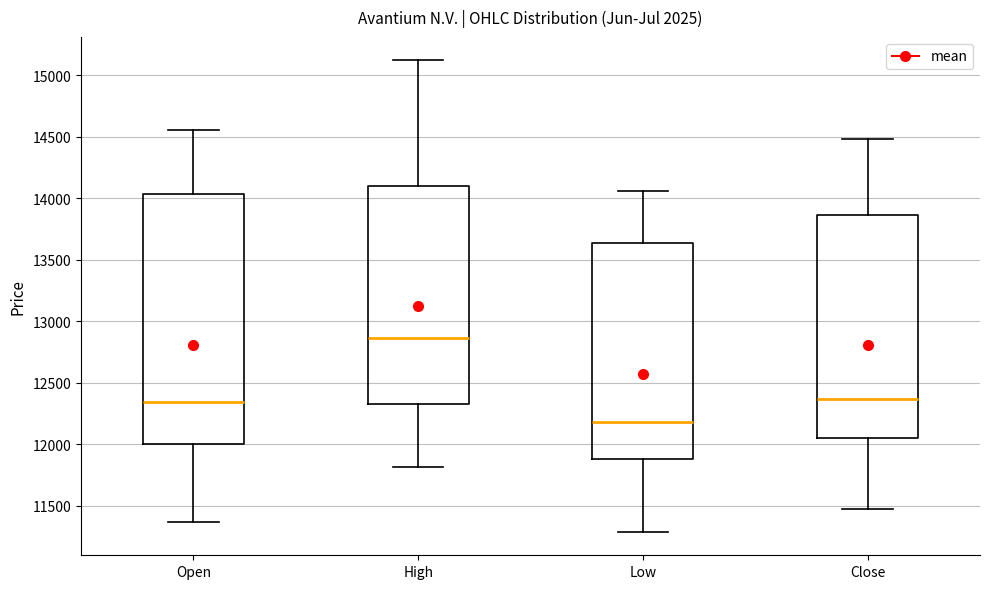

Reading left to right, transcribe this box plot: for each box, give where its median line is, the range the box spans, and where its two whiskers end, as read against the y-axis. The values are not printed on the chart, so give them approximately, as read against the axis.

Open: median 12350, box 12000 to 14050, whiskers 11350 to 14550
High: median 12850, box 12350 to 14100, whiskers 11800 to 15100
Low: median 12200, box 11900 to 13650, whiskers 11300 to 14050
Close: median 12350, box 12050 to 13850, whiskers 11450 to 14500